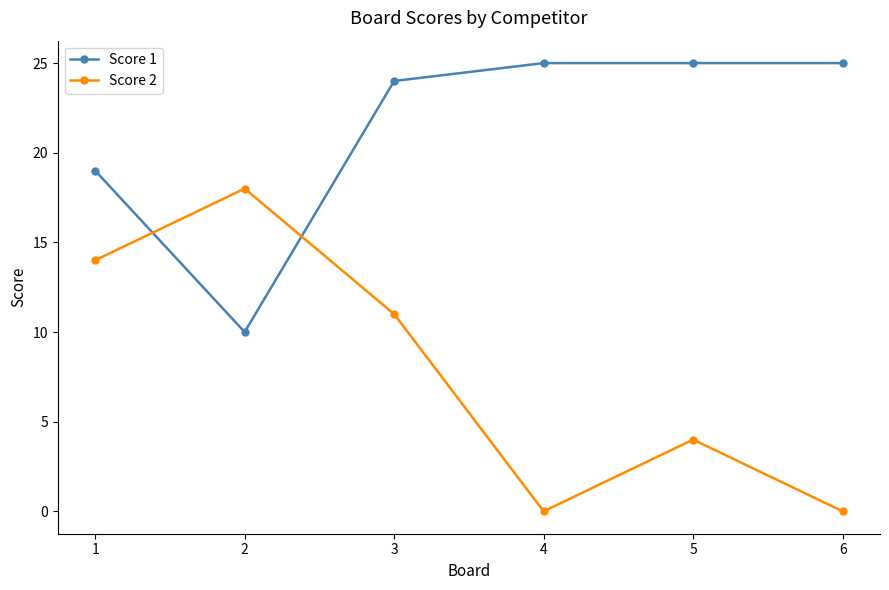

Which series has the widest spread of values?

Score 2